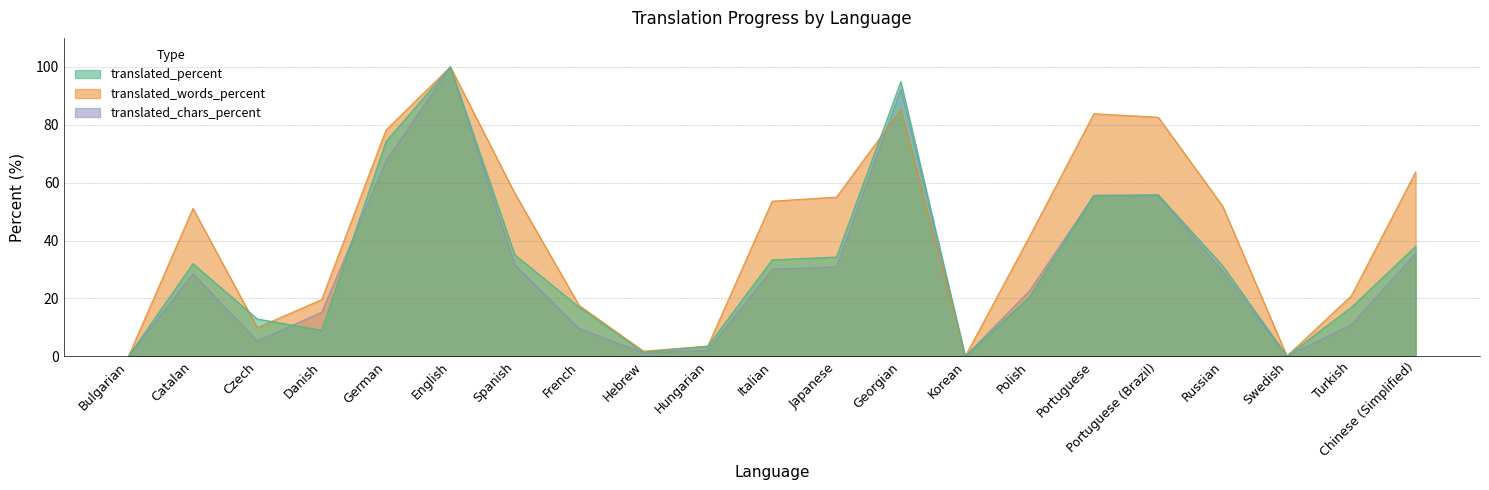

The value of translated at Japanese is 49.4. True or false?

False